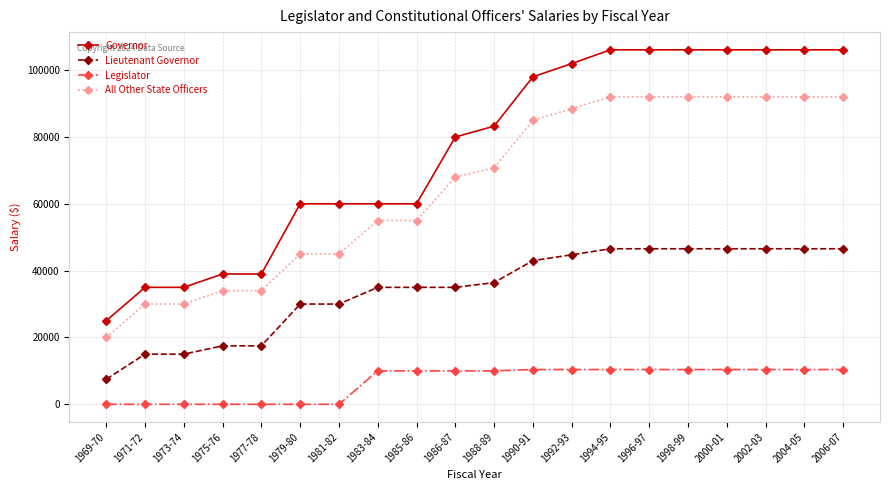

True or false: Lieutenant Governor and Legislator cross at least once.

False